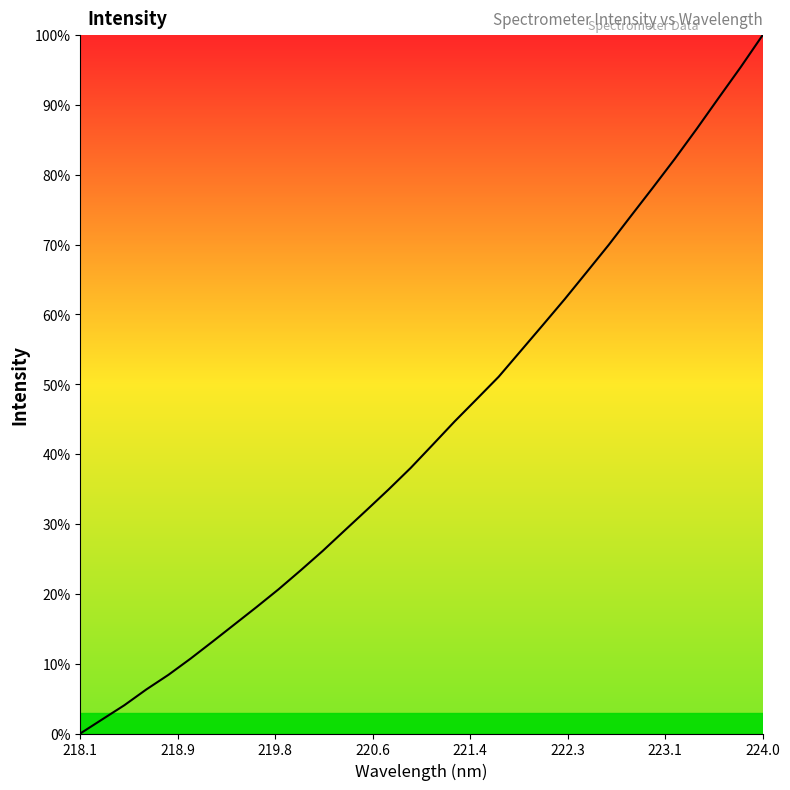

What is the greatest value displayed?

100.0